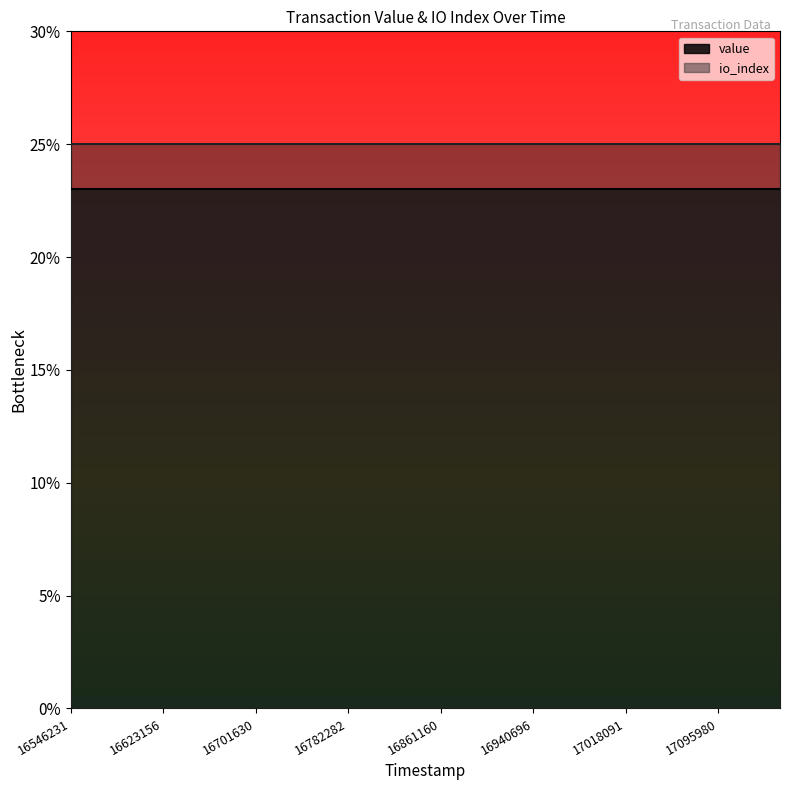

Which series has the largest total across all categories?

io_index